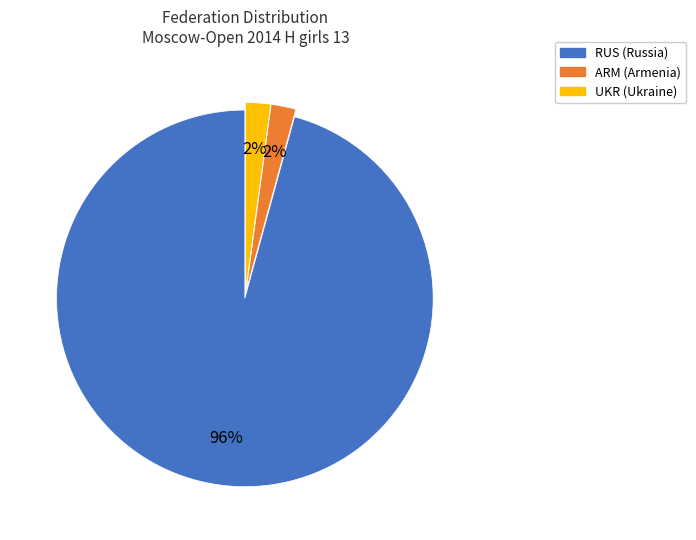

Is there a majority slice in this chart?

Yes